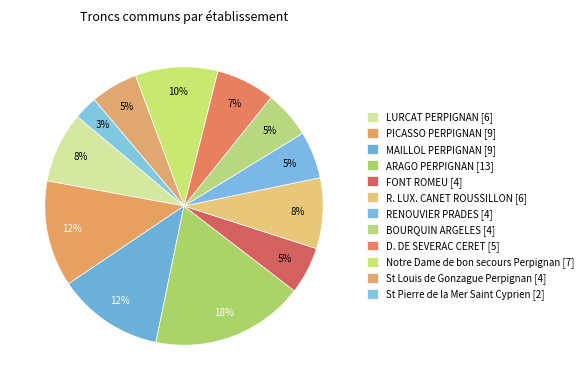

How many slices are in this pie chart?

12